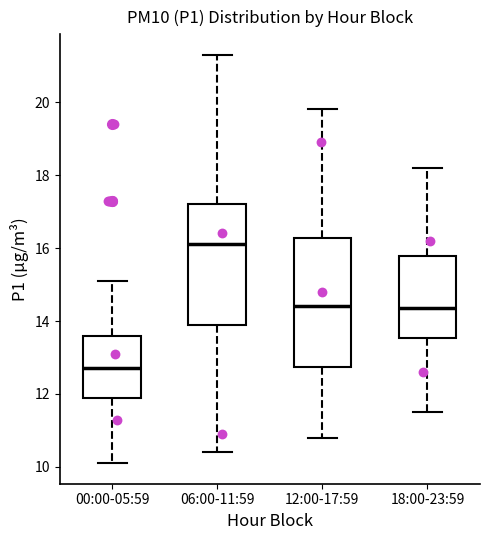

Reading left to right, transcribe this box plot: for each box, give where its median line is, the range the box spans, and where its two whiskers end, as read against the y-axis. The values are not printed on the chart, so give them approximately, as read against the axis.

00:00-05:59: median 12.8, box 12.0 to 13.6, whiskers 10.2 to 15.2
06:00-11:59: median 16.2, box 14.0 to 17.2, whiskers 10.4 to 21.4
12:00-17:59: median 14.4, box 12.8 to 16.2, whiskers 10.8 to 19.8
18:00-23:59: median 14.4, box 13.6 to 15.8, whiskers 11.6 to 18.2